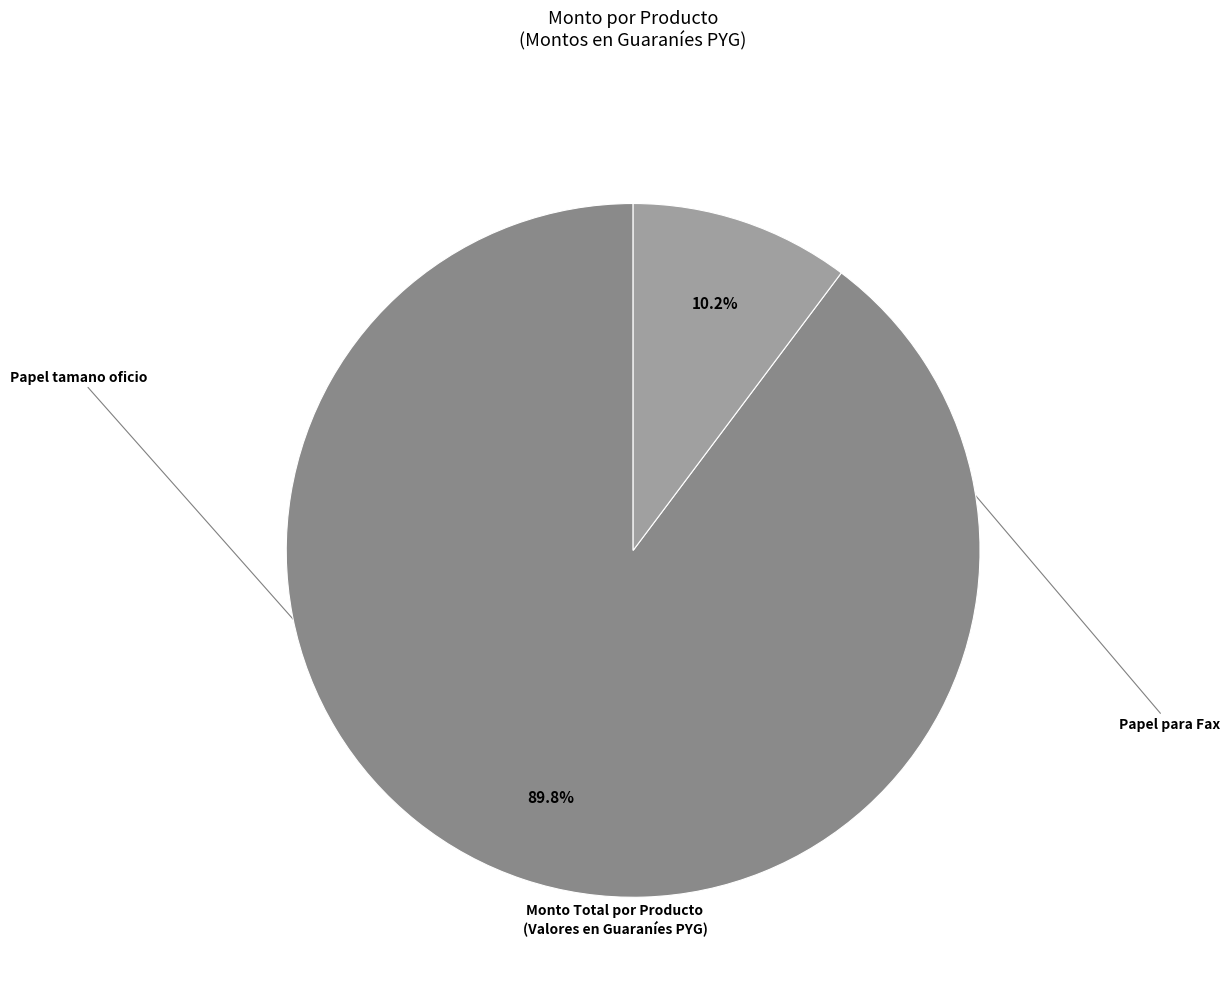

Count the number of slices in the pie.

2